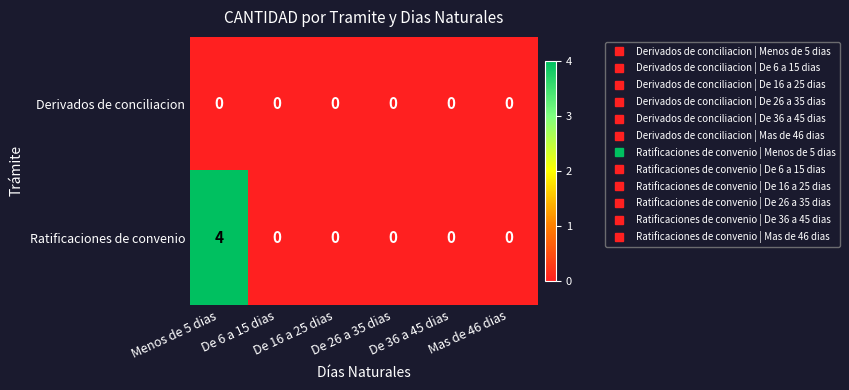

At which category is the sum across all series the highest?

Menos de 5 dias